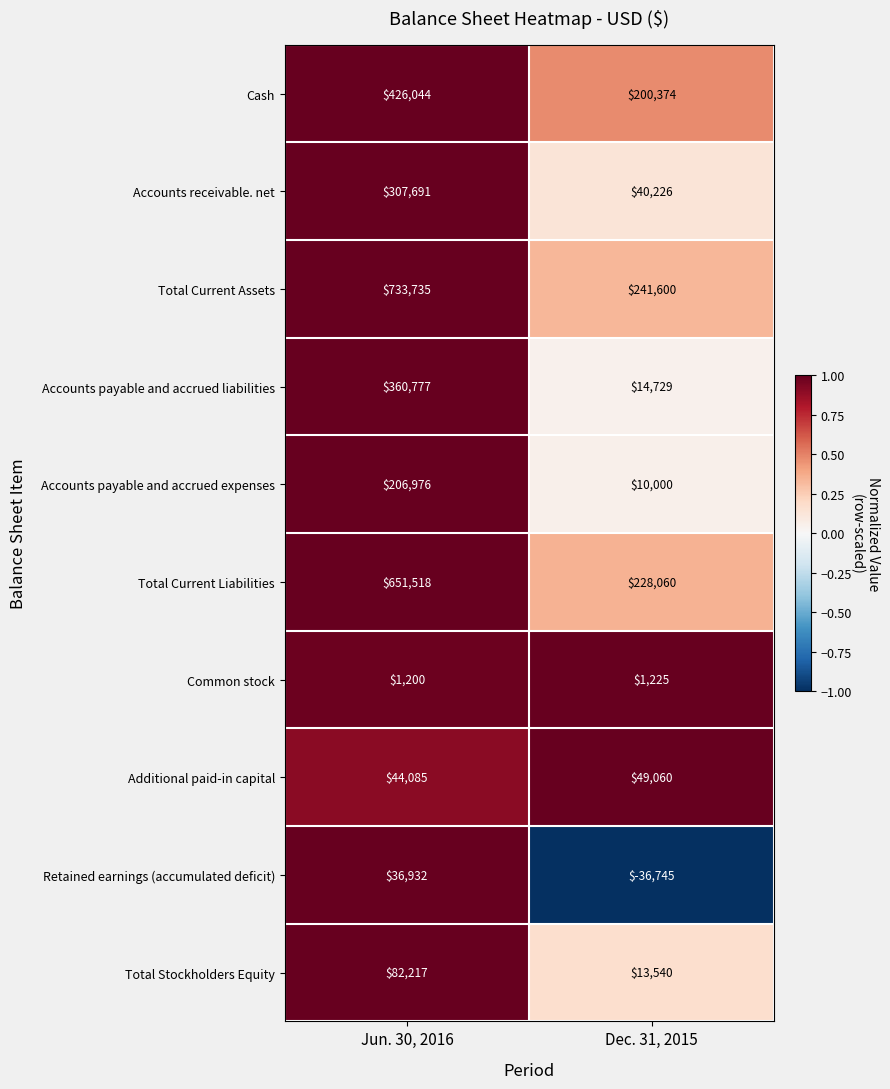

What is the difference between the Common stock values at Jun. 30, 2016 and Dec. 31, 2015?

25